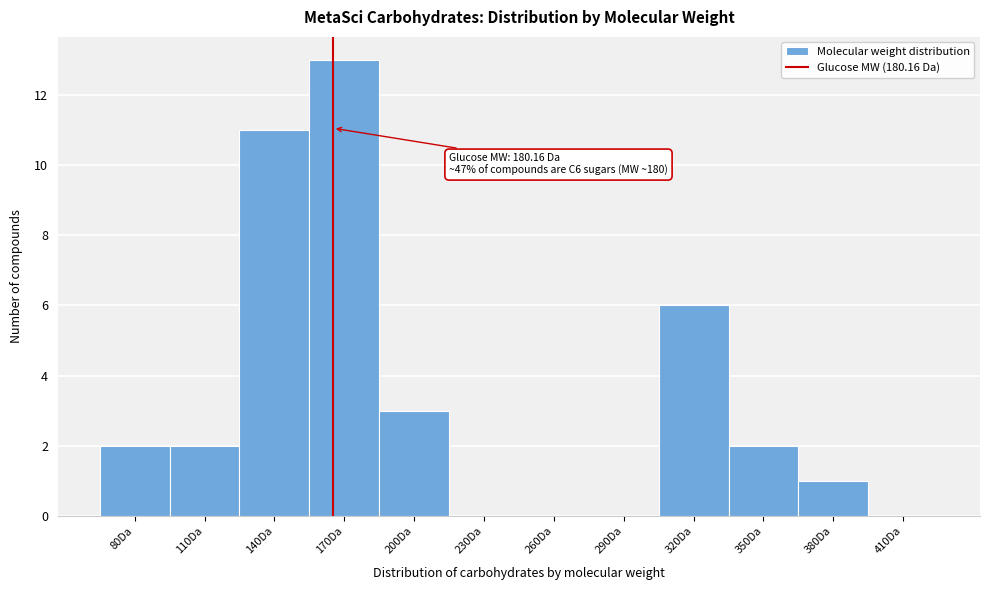

Reading left to right, extract all data points from this chart.

80Da=2	110Da=2	140Da=11	170Da=13	200Da=3	230Da=0	260Da=0	290Da=0	320Da=6	350Da=2	380Da=1	410Da=0